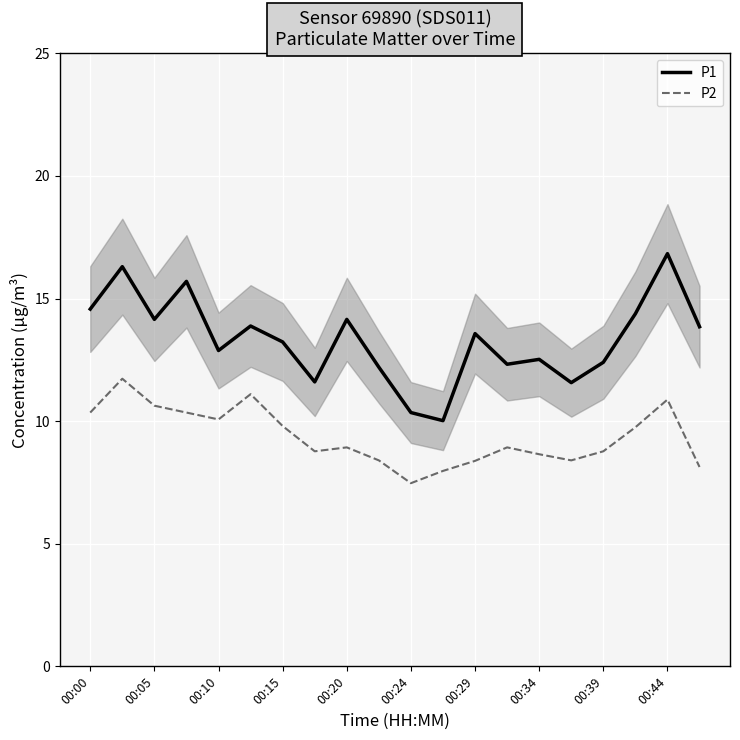

Is it true that P1 equals 23.4 at 00:29?

False